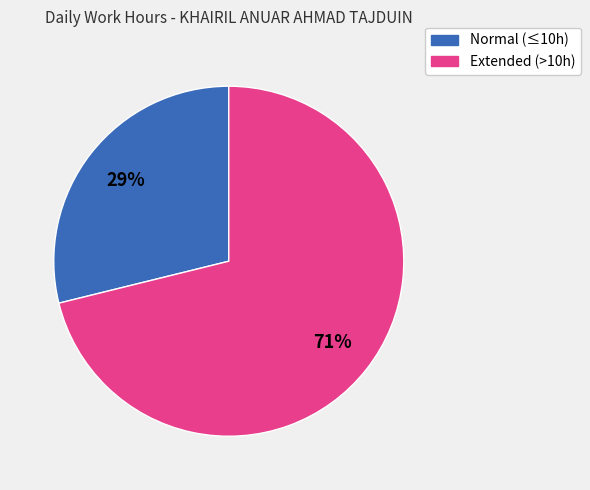

Count the number of slices in the pie.

2